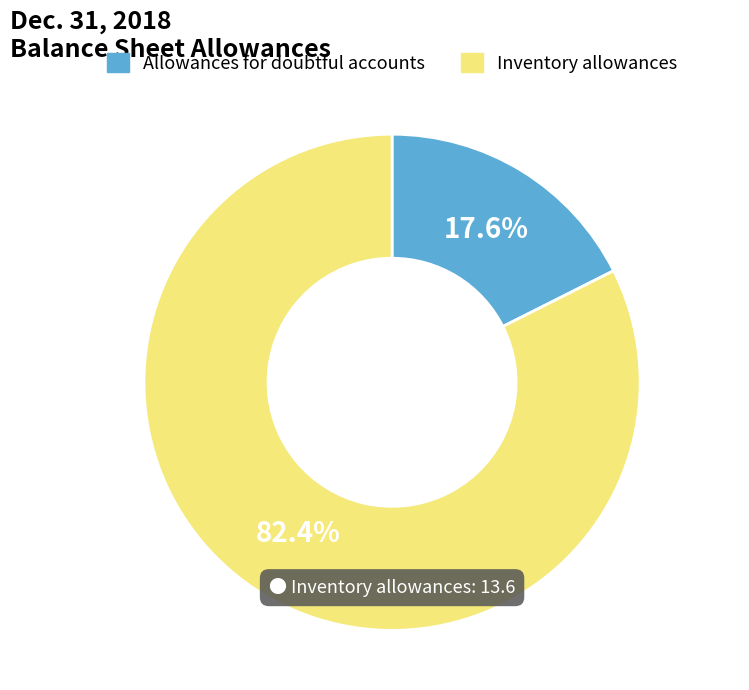

Is it true that Allowances for doubtful accounts is 5% of the pie?

False